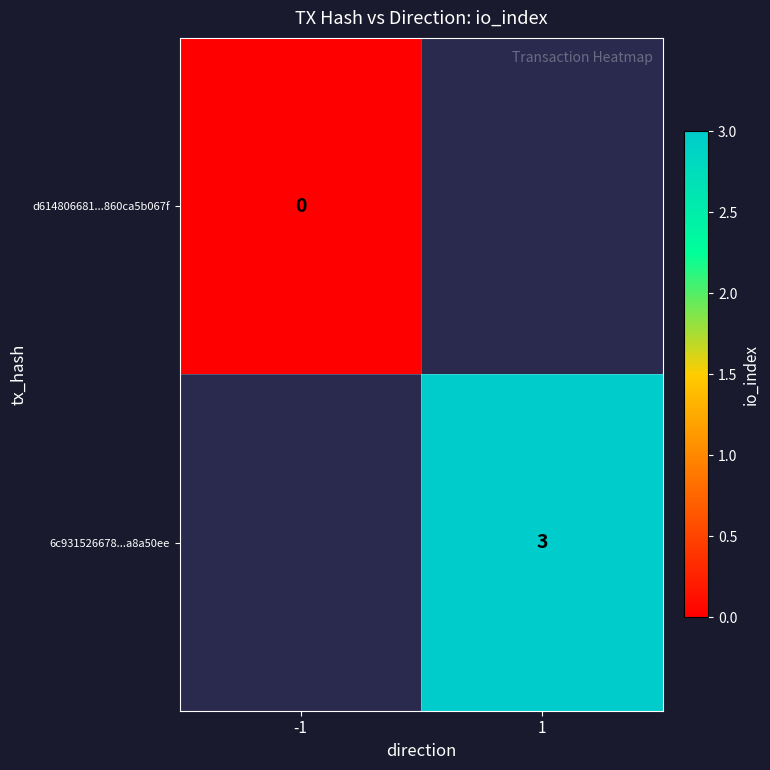

Is it true that 6c931526678...a8a50ee equals 3 at 1?

True